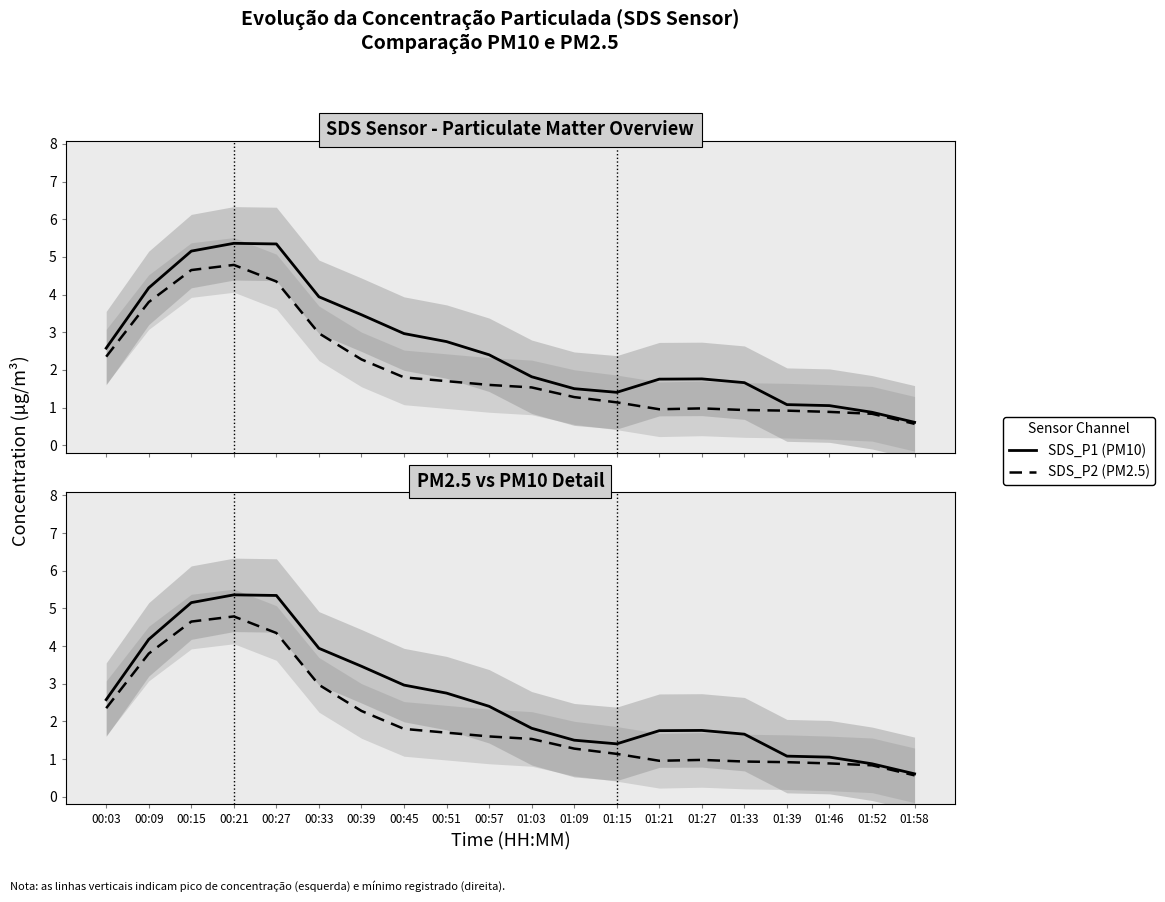

True or false: SDS_P1 (PM10) and SDS_P2 (PM2.5) intersect in this chart.

False